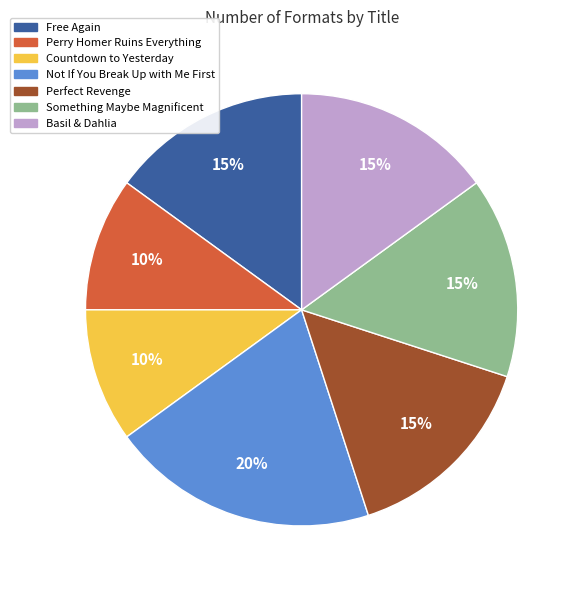

Is it true that Perry Homer Ruins Everything is 10% of the pie?

True